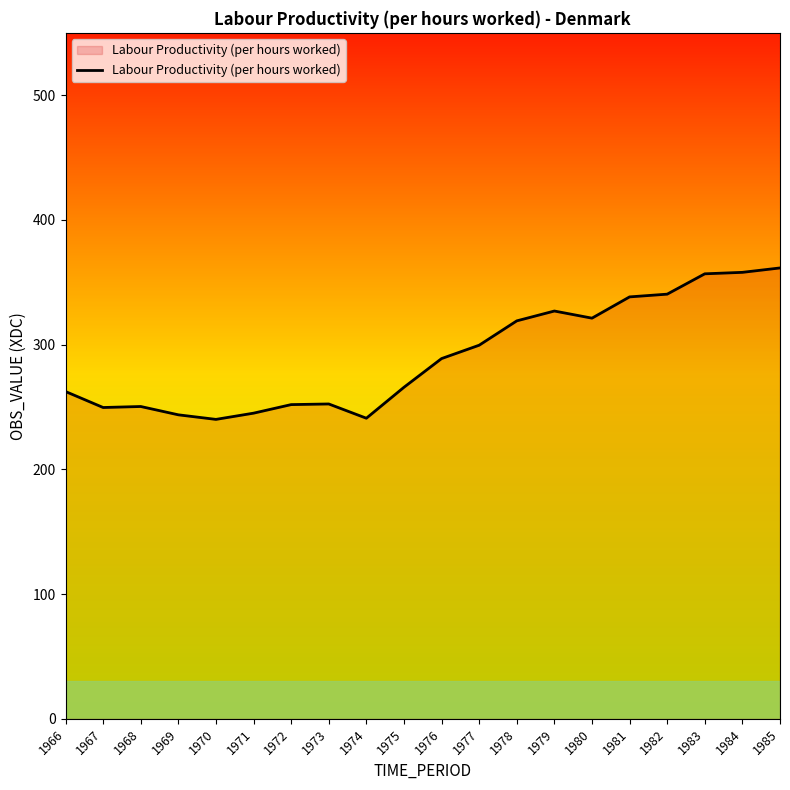

What is the change in value from 1969 to 1976?

+45.1